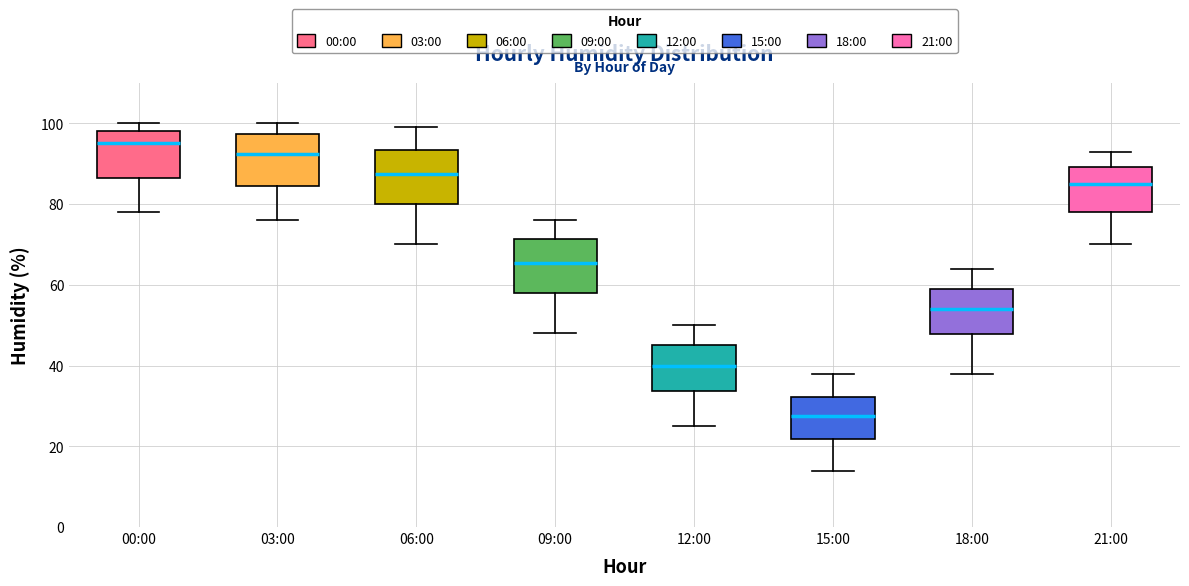

Reading left to right, read every box against the y-axis: the position of its median line, the range the box covers, and the ends of its whiskers. The values are not printed on the chart, so give them approximately, as read against the axis.

00:00: median 96, box 86 to 98, whiskers 78 to 100
03:00: median 92, box 84 to 98, whiskers 76 to 100
06:00: median 88, box 80 to 94, whiskers 70 to 100
09:00: median 66, box 58 to 72, whiskers 48 to 76
12:00: median 40, box 34 to 46, whiskers 26 to 50
15:00: median 28, box 22 to 32, whiskers 14 to 38
18:00: median 54, box 48 to 60, whiskers 38 to 64
21:00: median 86, box 78 to 90, whiskers 70 to 94